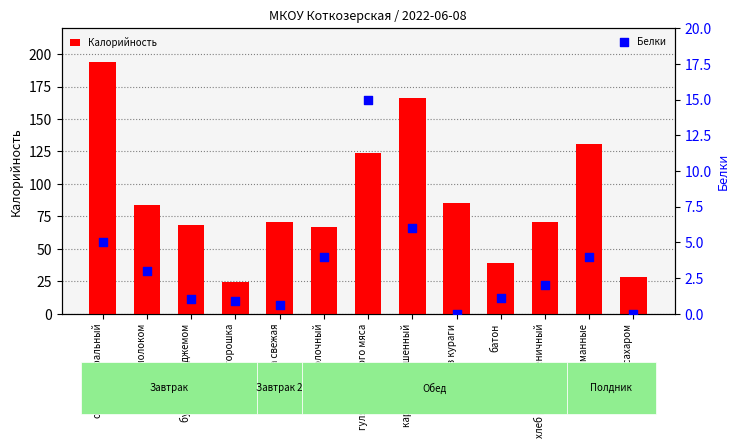

Which series has the largest Y range (max minus min)?

Калорийность